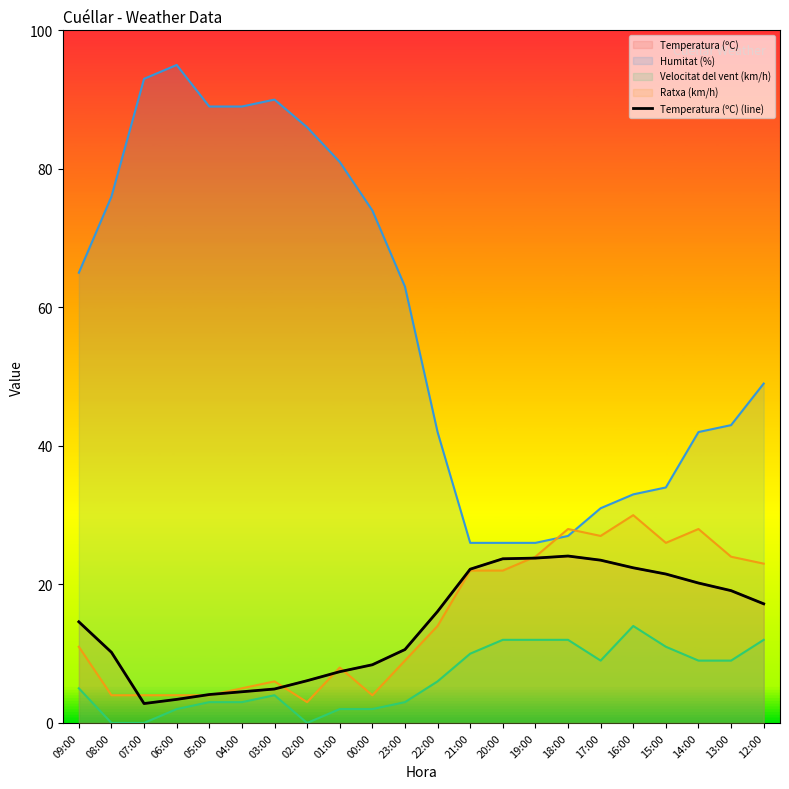

List the labels in order of value, smallest first.

07:00, 06:00, 05:00, 04:00, 03:00, 02:00, 01:00, 00:00, 08:00, 23:00, 09:00, 22:00, 12:00, 13:00, 14:00, 15:00, 21:00, 16:00, 17:00, 20:00, 19:00, 18:00